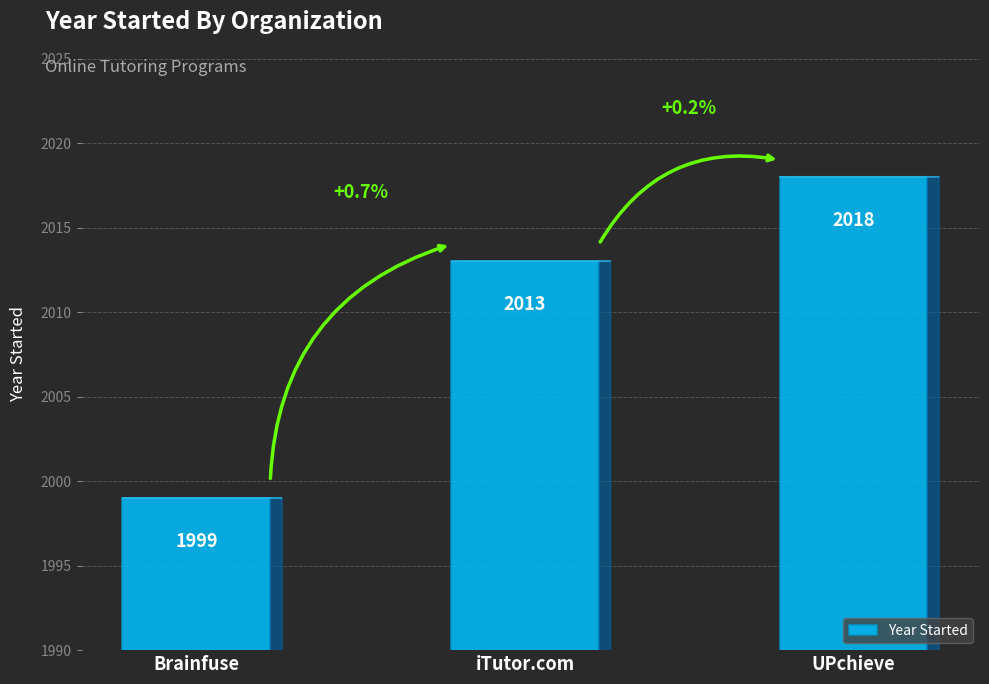

What is the sum of the values at iTutor.com and Brainfuse?

4012